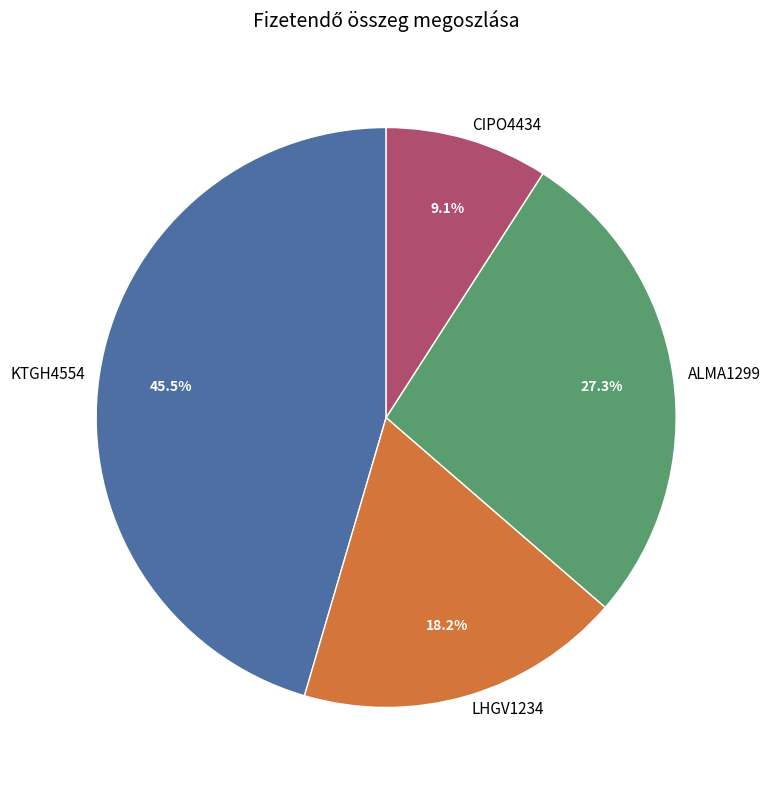

What is the ratio of the value at ALMA1299 to the value at CIPO4434?

3.0